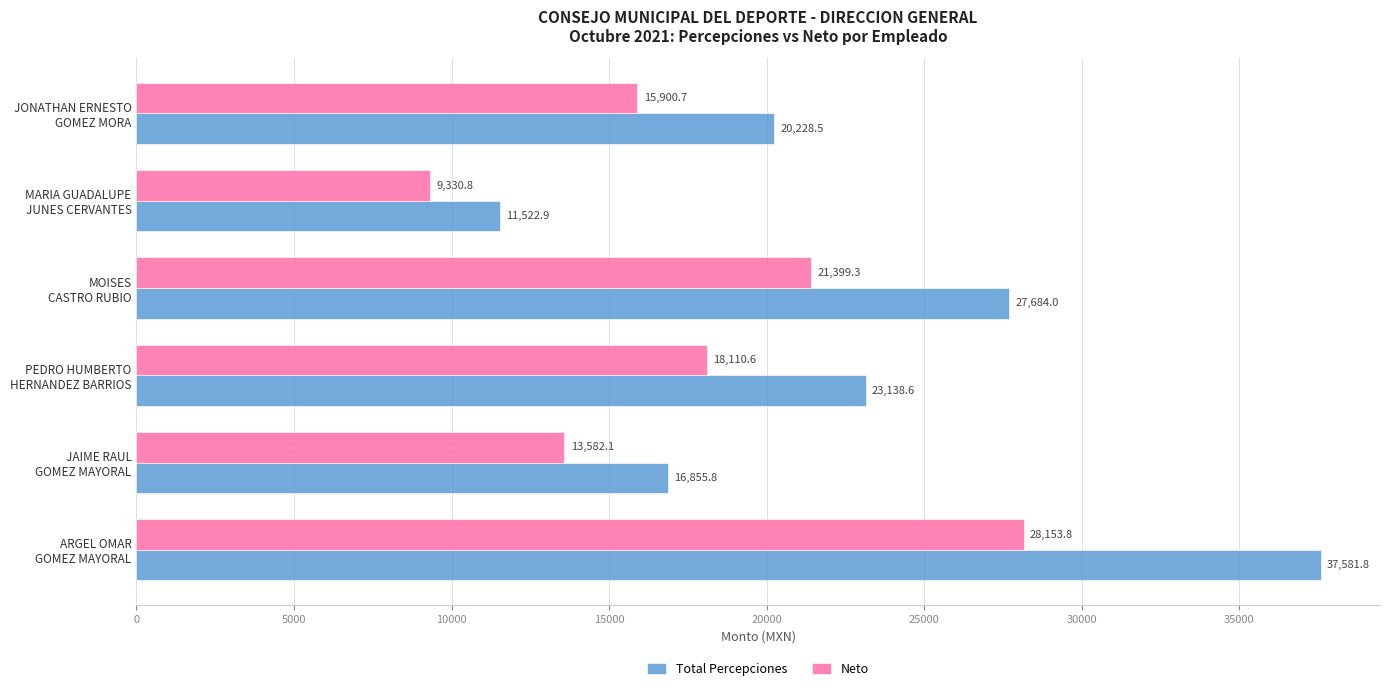

What is the greatest value displayed?

37581.8